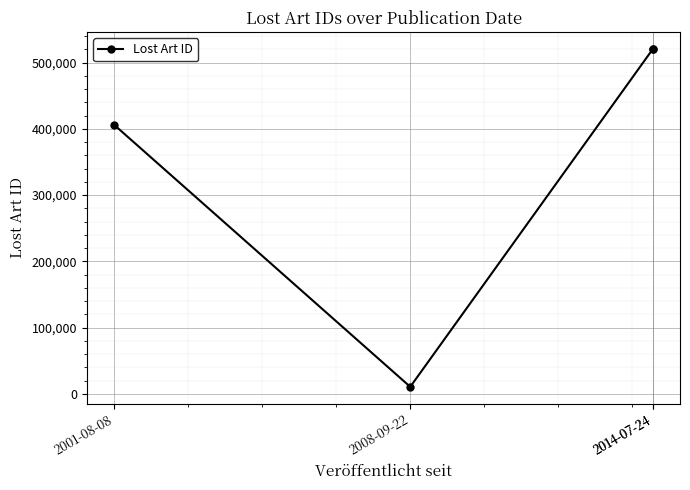

How many interior local valleys (lower than both neighbors) does the data have?

1